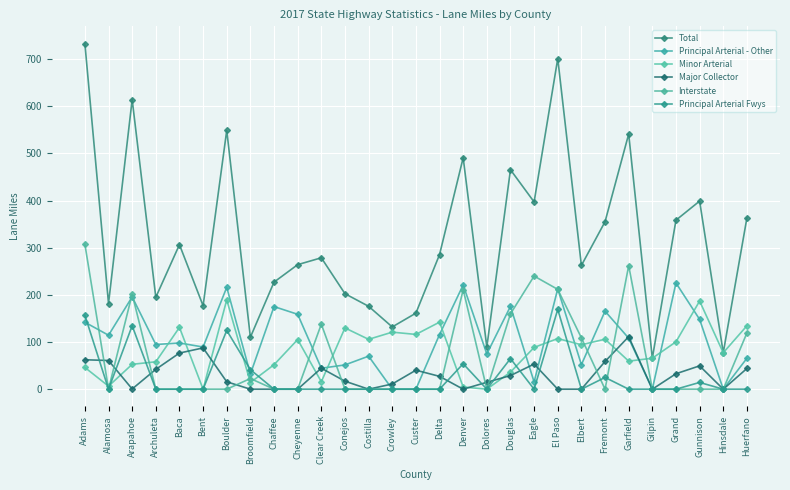

Where is the first local maximum for Minor Arterial?

Baca